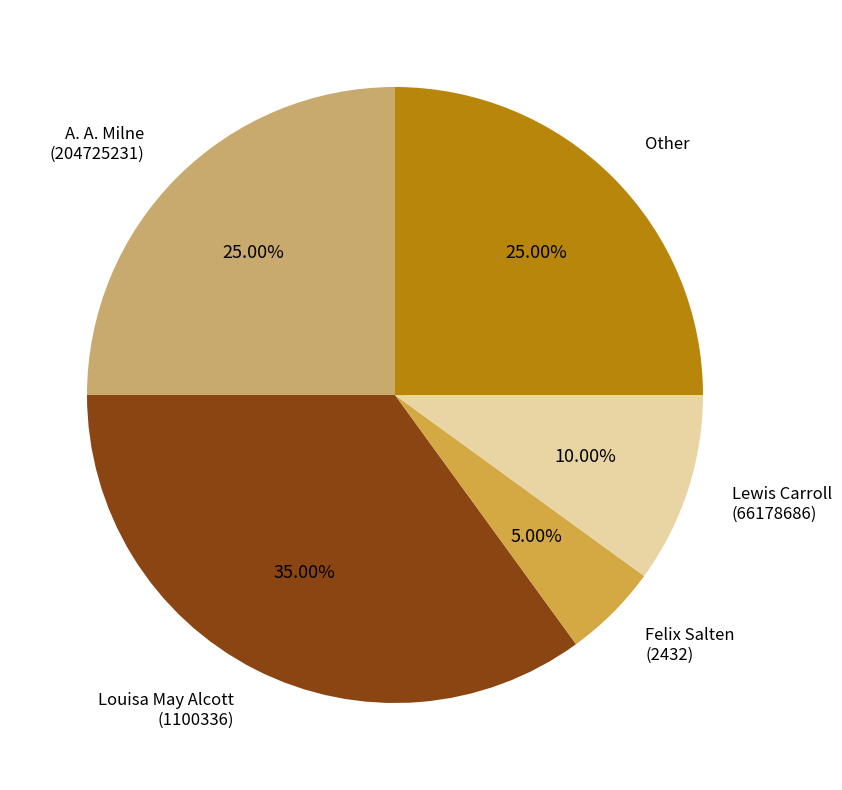

How many segments does this pie chart have?

5